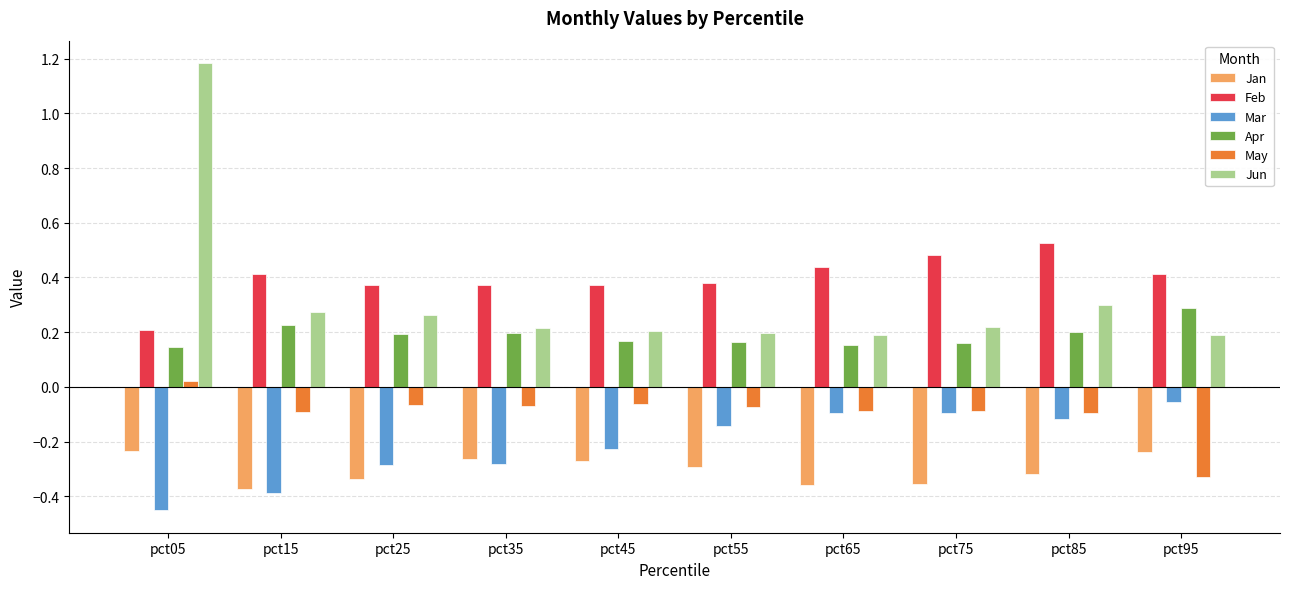

Count the number of categories in the chart.

10